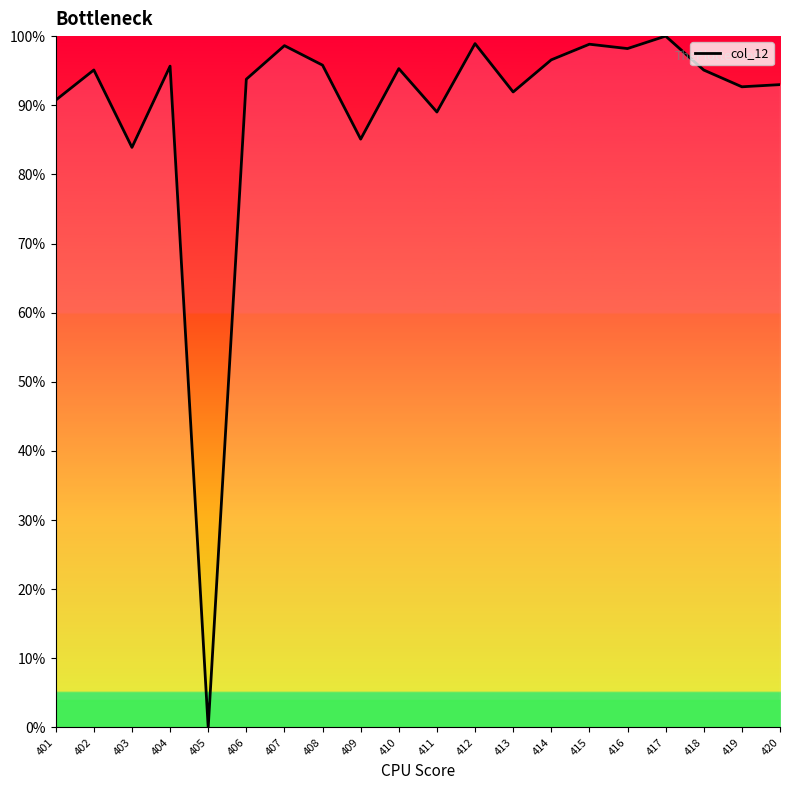

How many positive values are there?

19